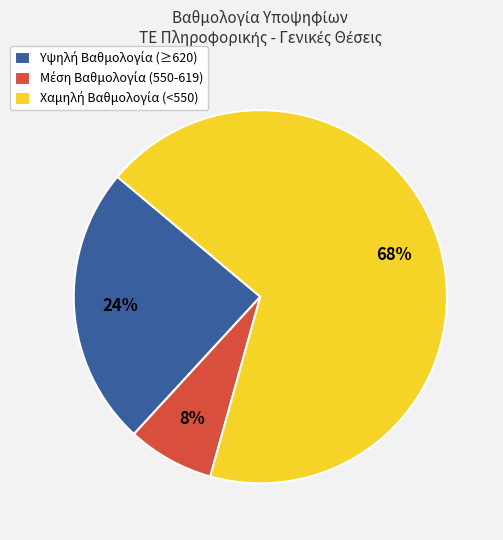

Is there any slice that represents more than half of the pie?

Yes